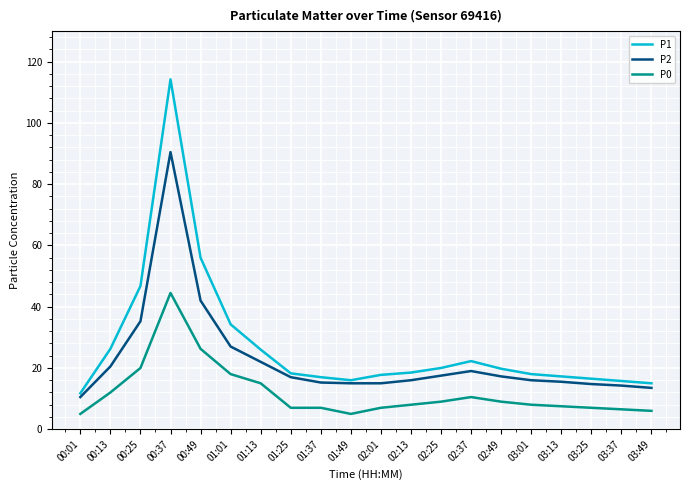

List the series in order of their peak value, lowest first.

P0, P2, P1